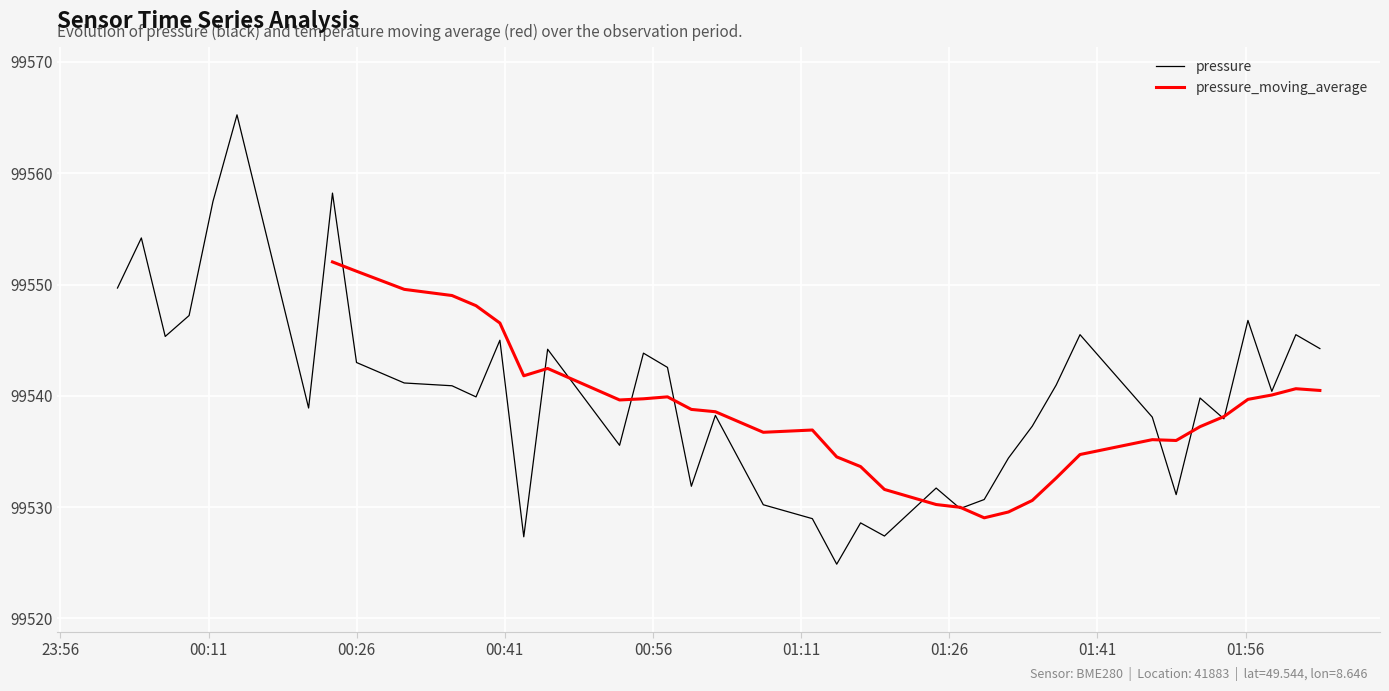

What is the sum of all values?

3981604.3